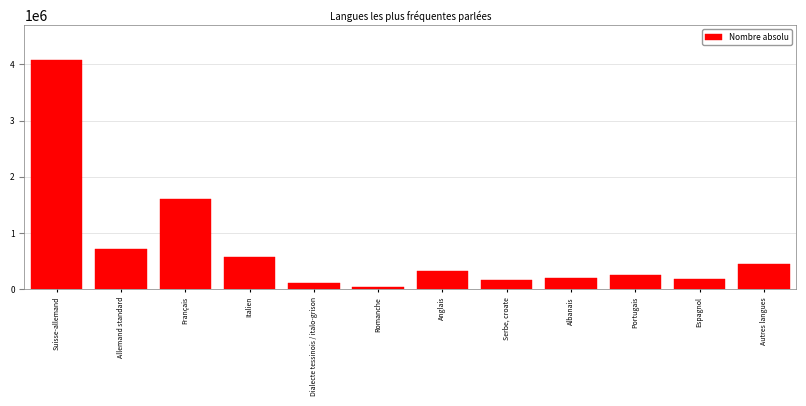

What is the sum of all values?

8697465